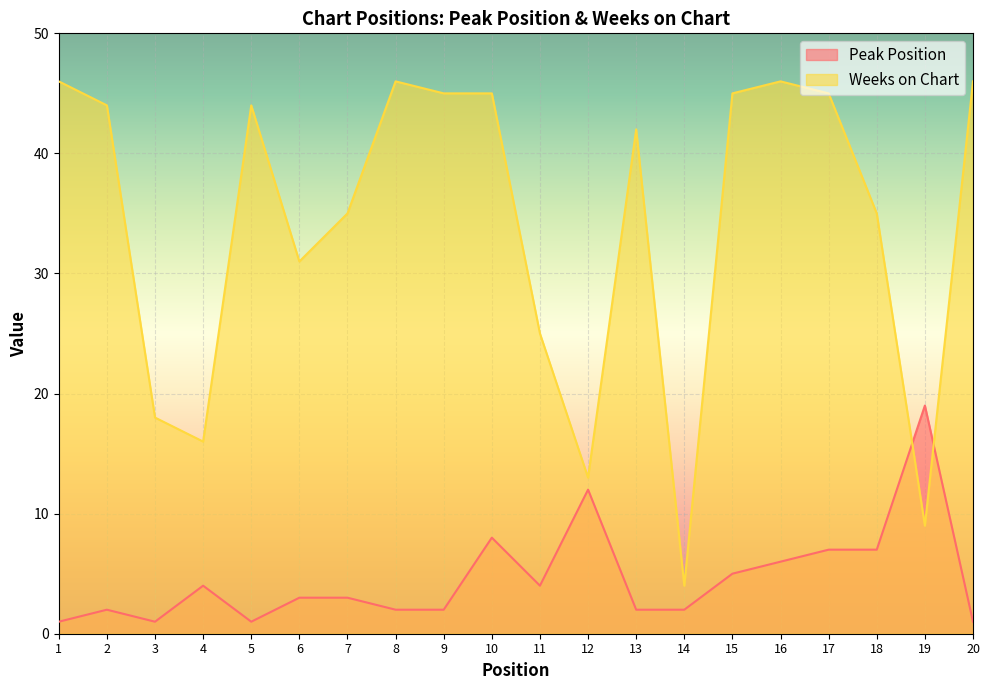

Is the value of Weeks on Chart at 13 greater than the value of Peak Position at 11?

Yes